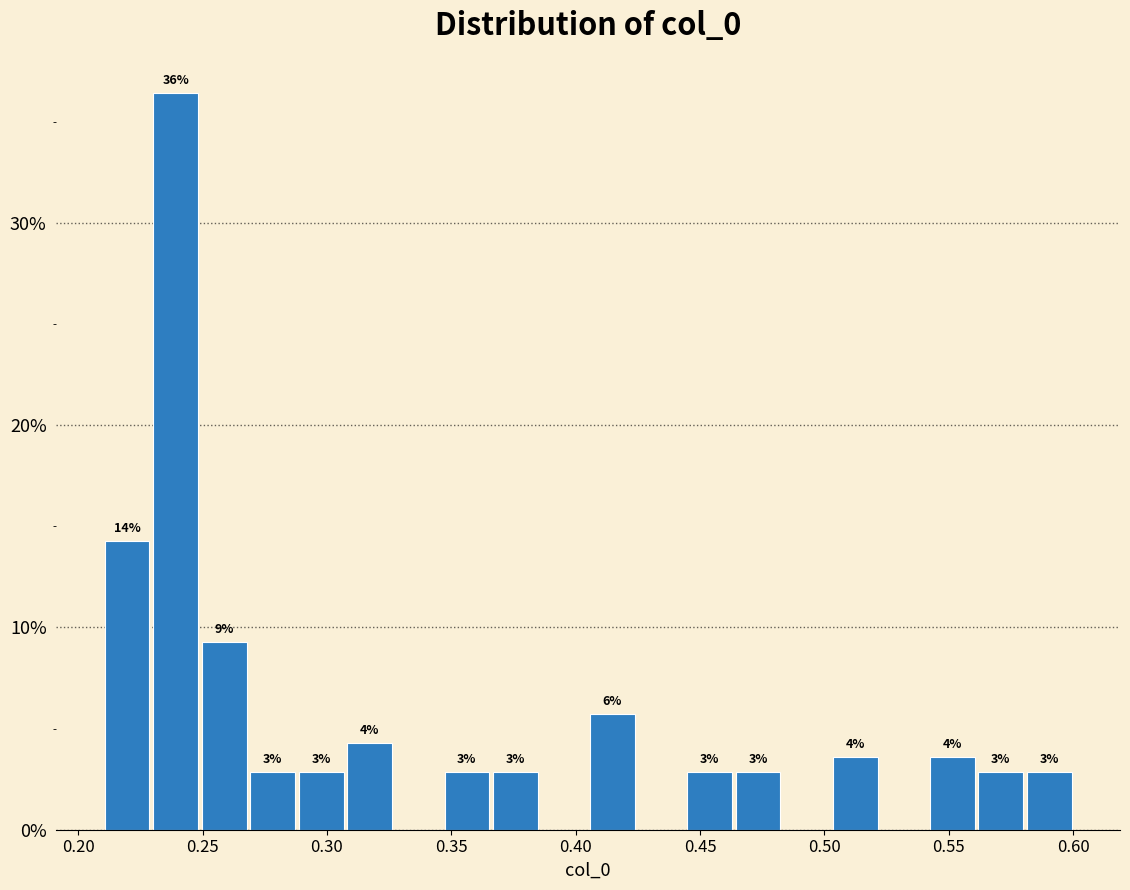

Read against the x-axis, roughly where is the centre of the tallest bar?

0.240